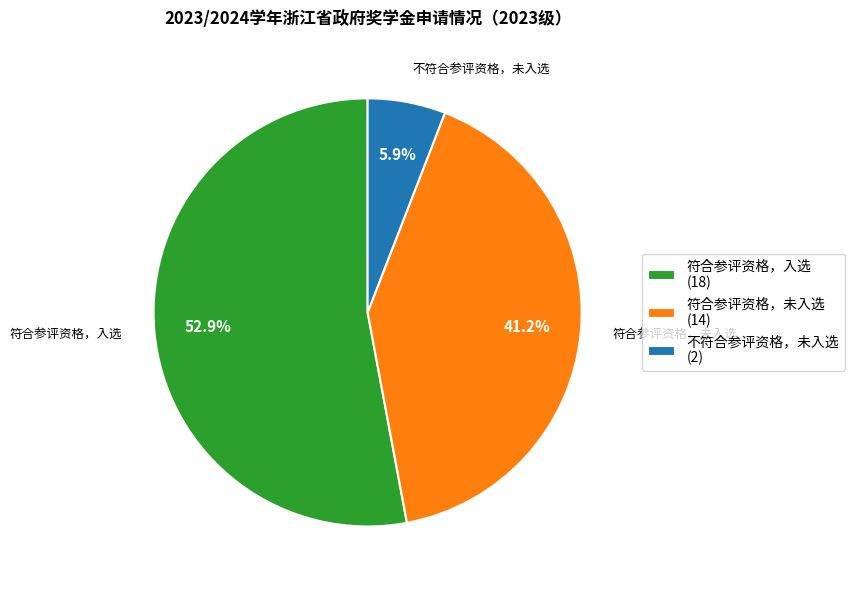

True or false: 符合参评资格，入选 accounts for 58% of the total.

False